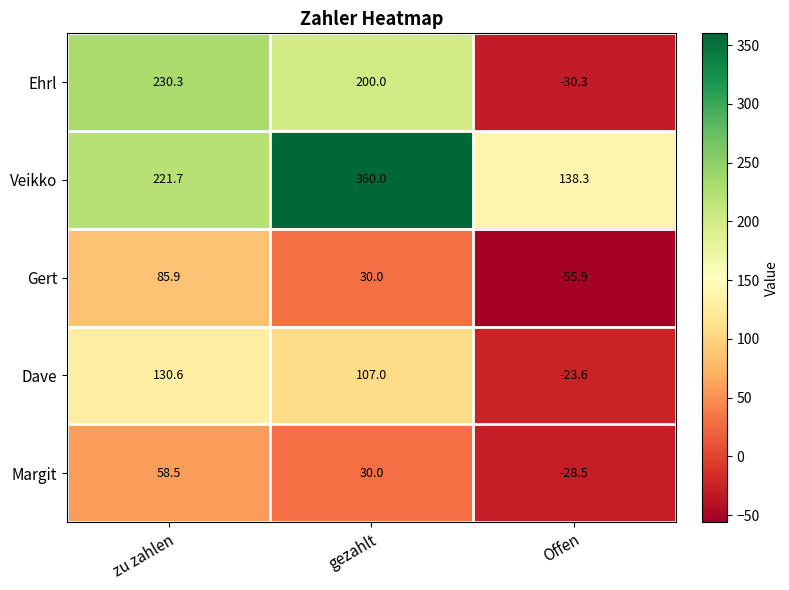

List the labels in order of Dave value, largest first.

zu zahlen, gezahlt, Offen